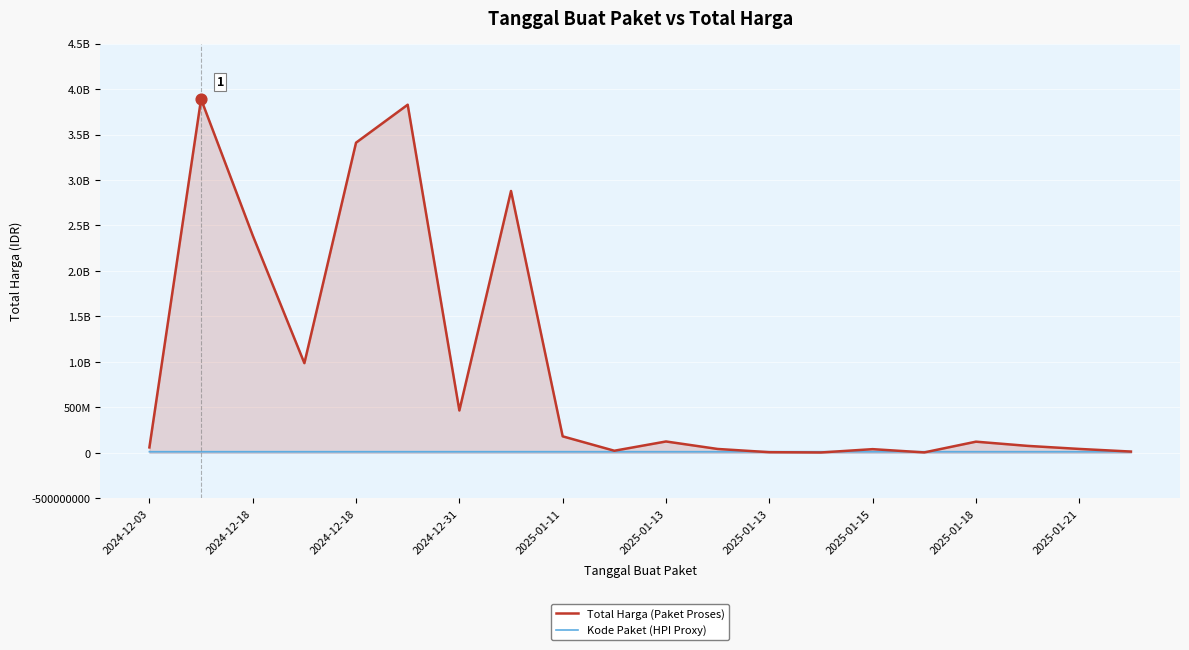

What is the total value across all series at 19?

23895617